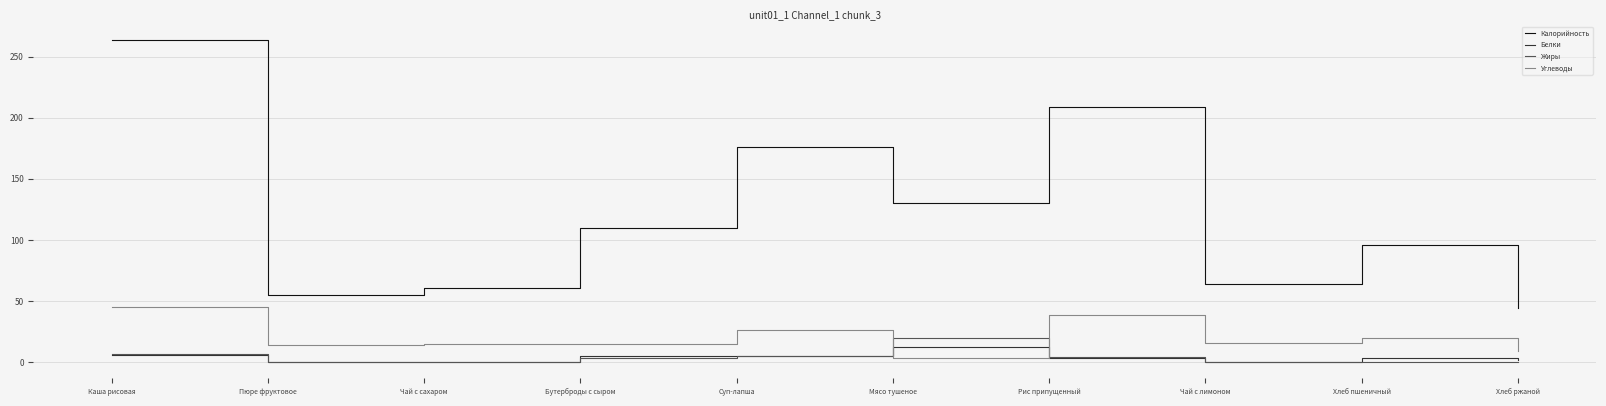

After their last crossing, which series has the higher values: Белки or Углеводы?

Углеводы